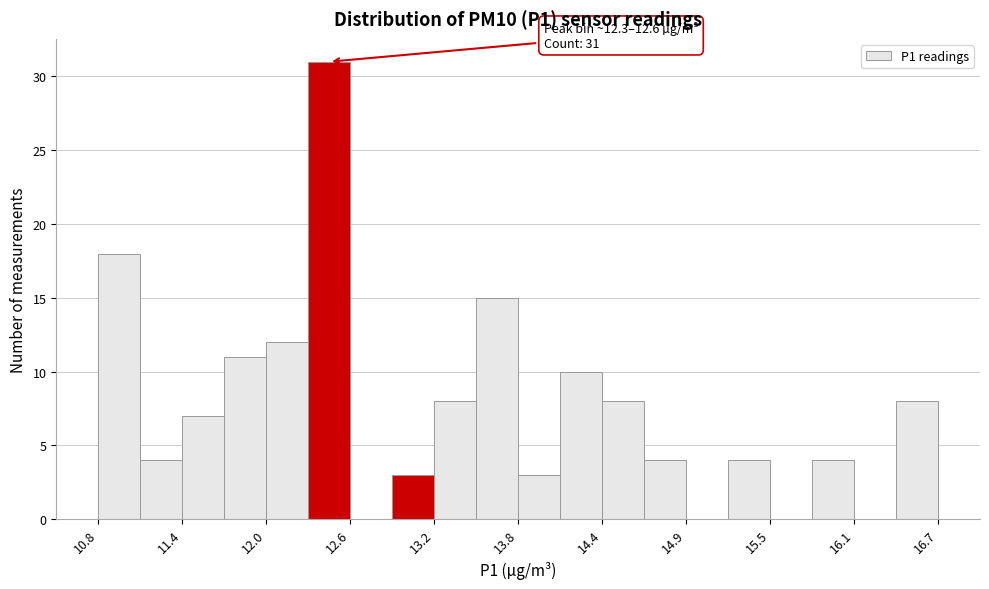

Read against the x-axis, roughly where is the centre of the tallest bar?

12.4